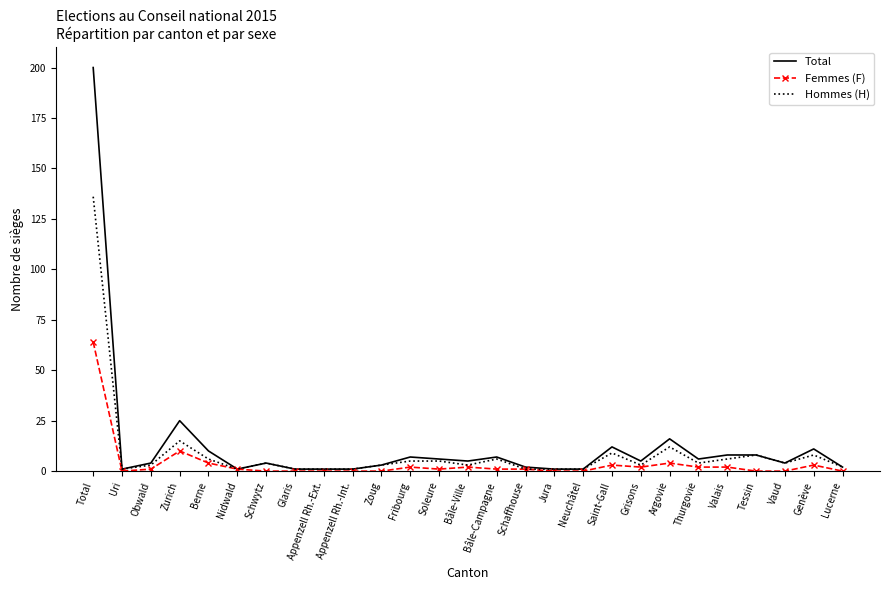

The value of Total at Genève is 4. True or false?

False